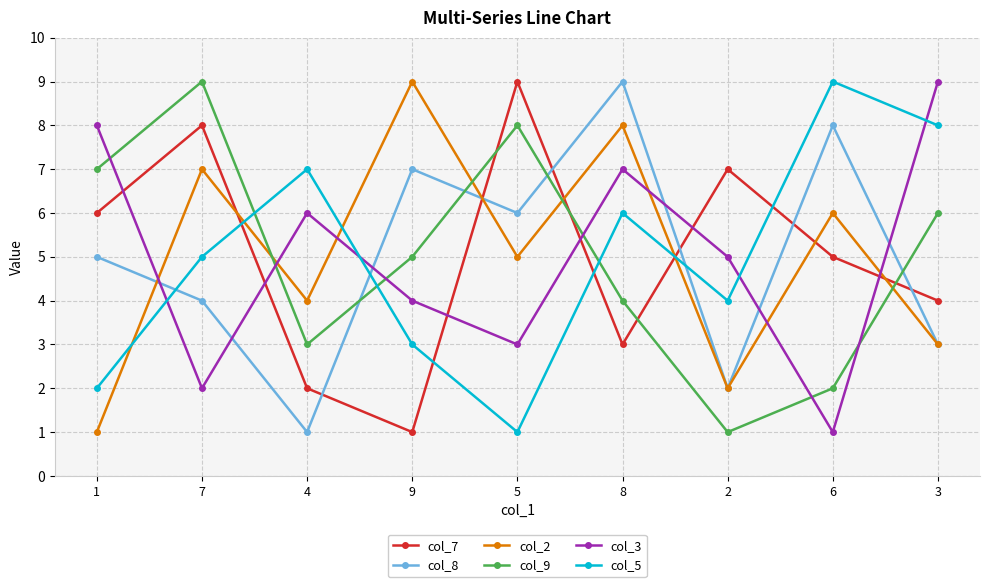

Which series changed the most between 5 and 8?

col_7